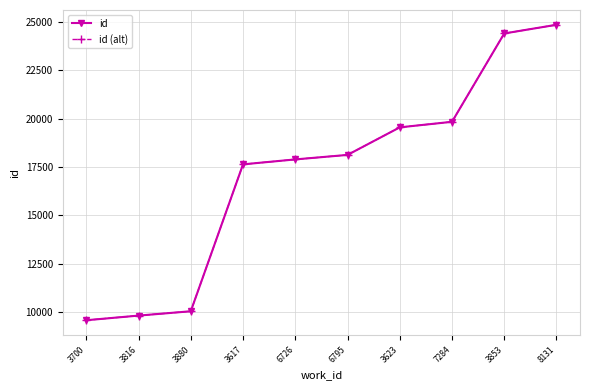

Is this an area chart (filled region under the line)?

No